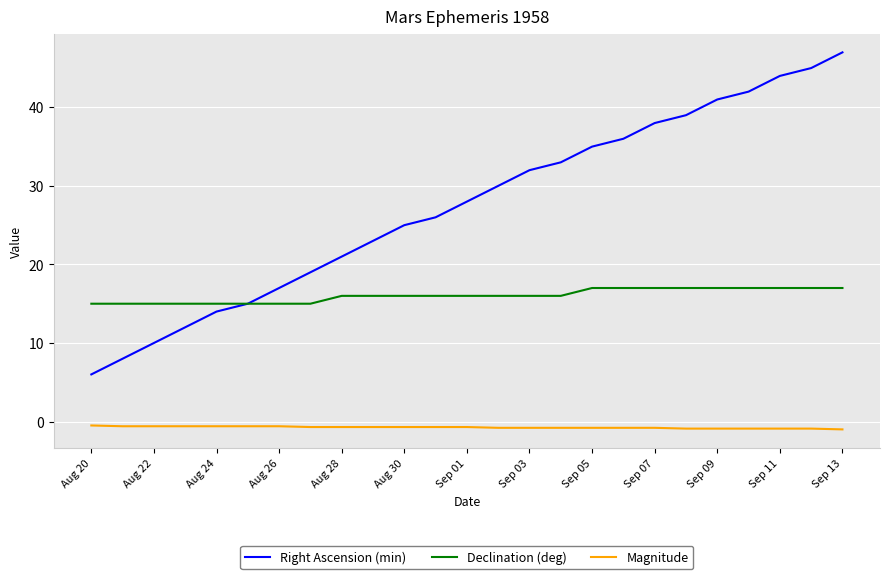

What is the highest value of the Declination (deg) series?

17.0